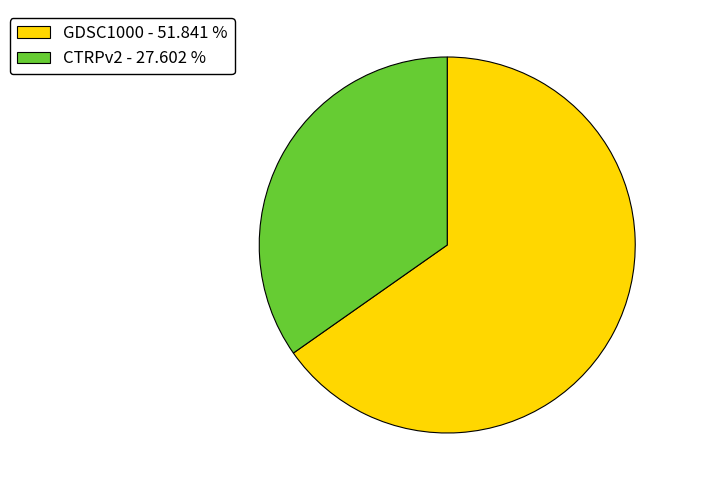

Rank the categories by value from lowest to highest.

CTRPv2, GDSC1000